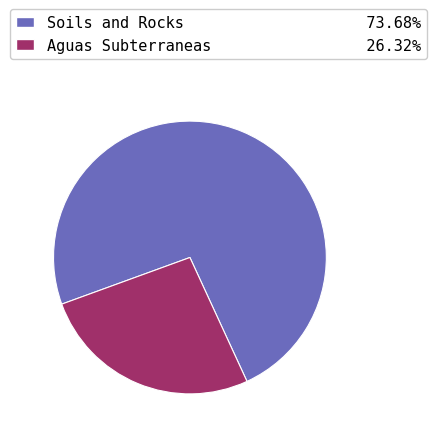

Count the number of slices in the pie.

2